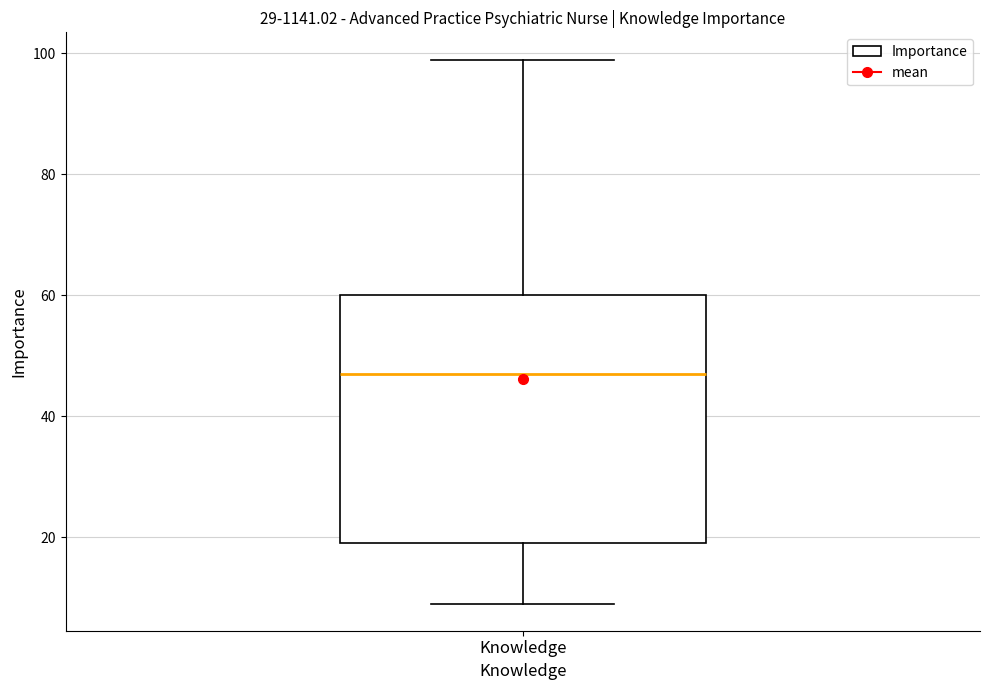

Read this box plot against the y-axis: the position of the median line, the range covered by the box, and the ends of both whiskers. The values are not printed on the chart, so give them approximately, as read against the axis.

median 48, box 20 to 60, whiskers 10 to 100